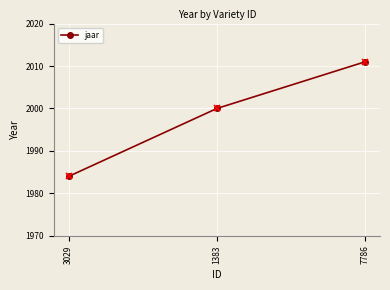

Approximately how many times larger is the value at 1383 compared to 7786?

1.0